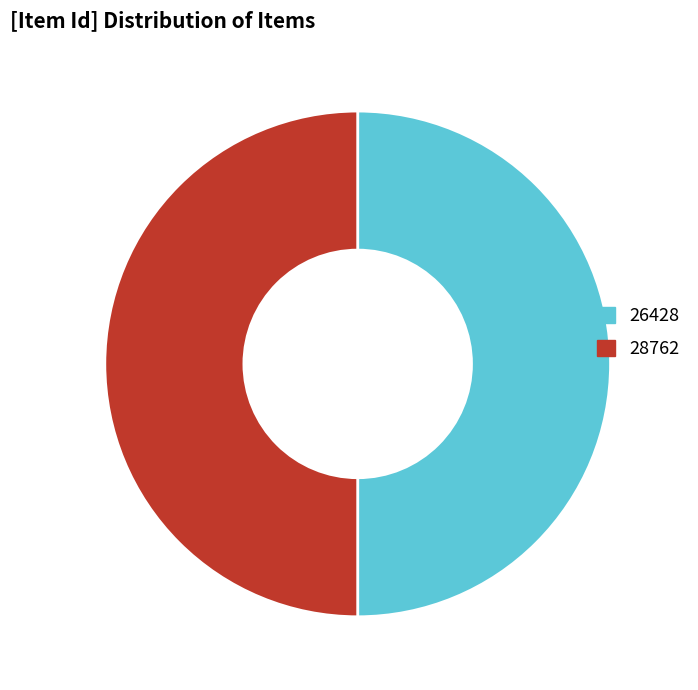

What is the ratio of the value at 26428 to the value at 28762?

1.0